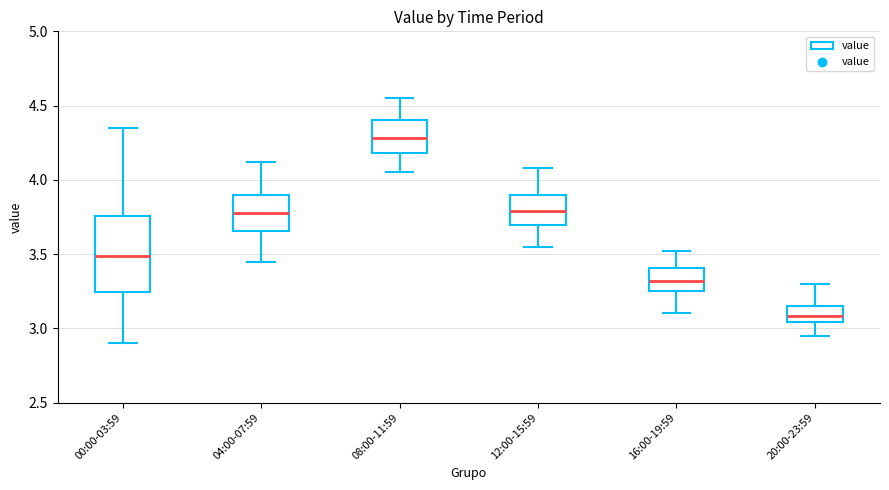

Reading left to right, transcribe this box plot: for each box, give where its median line is, the range the box spans, and where its two whiskers end, as read against the y-axis. The values are not printed on the chart, so give them approximately, as read against the axis.

00:00-03:59: median 3.50, box 3.25 to 3.75, whiskers 2.90 to 4.35
04:00-07:59: median 3.80, box 3.65 to 3.90, whiskers 3.45 to 4.10
08:00-11:59: median 4.30, box 4.20 to 4.40, whiskers 4.05 to 4.55
12:00-15:59: median 3.80, box 3.70 to 3.90, whiskers 3.55 to 4.10
16:00-19:59: median 3.30, box 3.25 to 3.40, whiskers 3.10 to 3.50
20:00-23:59: median 3.10, box 3.05 to 3.15, whiskers 2.95 to 3.30